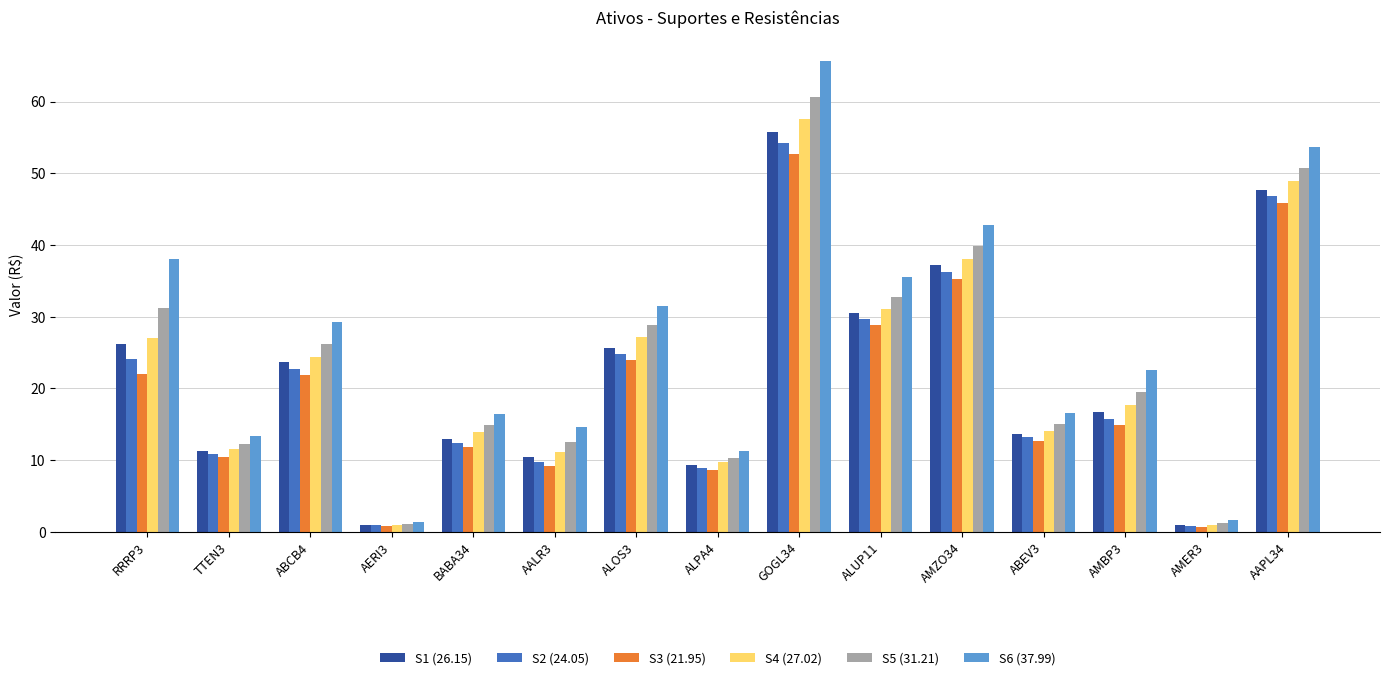

What is the maximum value shown in the chart?

65.7